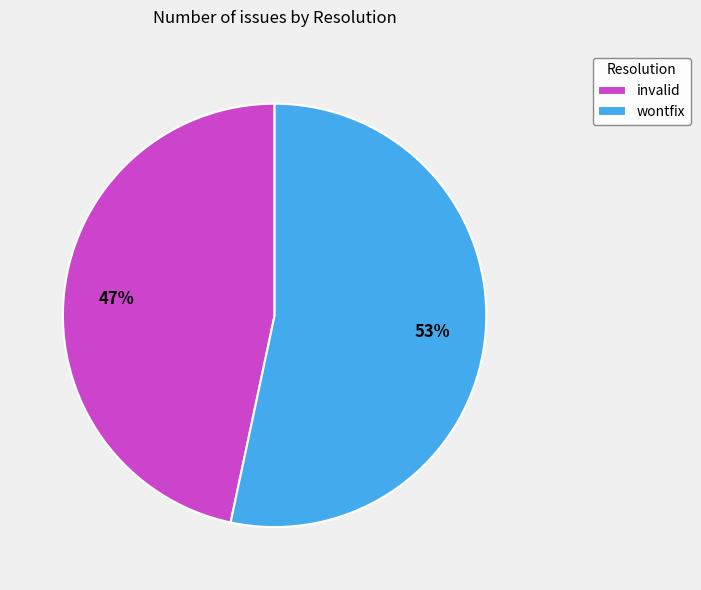

What is the ratio of the value at wontfix to the value at invalid?

1.1